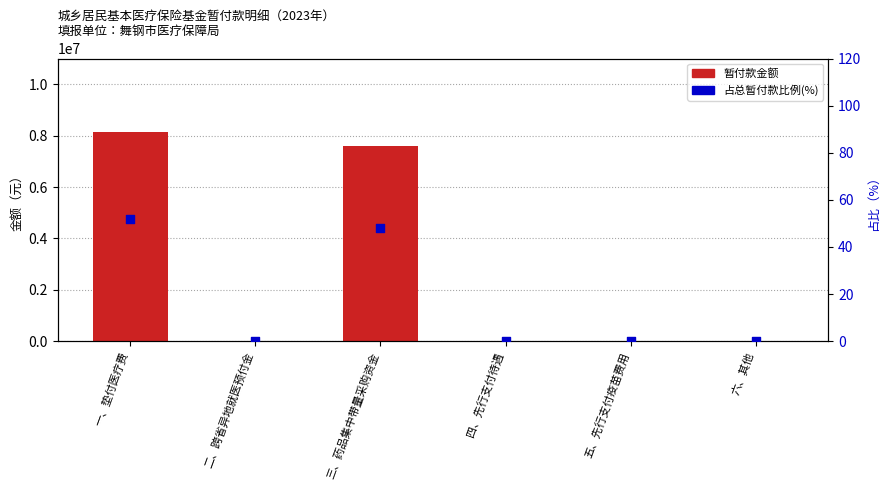

Which series has the largest total across all categories?

暂付款金额